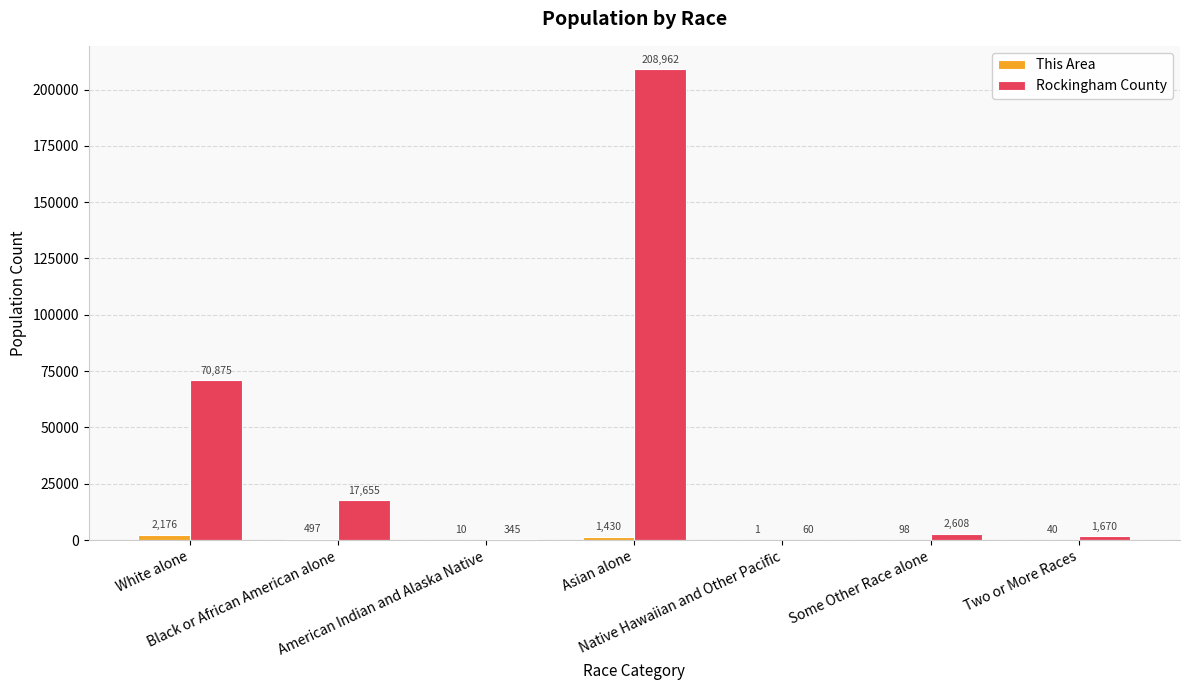

Count the number of categories in the chart.

7